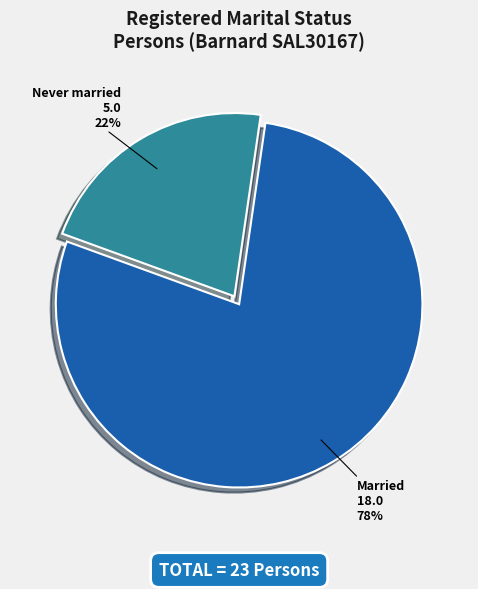

Is the sum of Married and Never married greater than half?

Yes